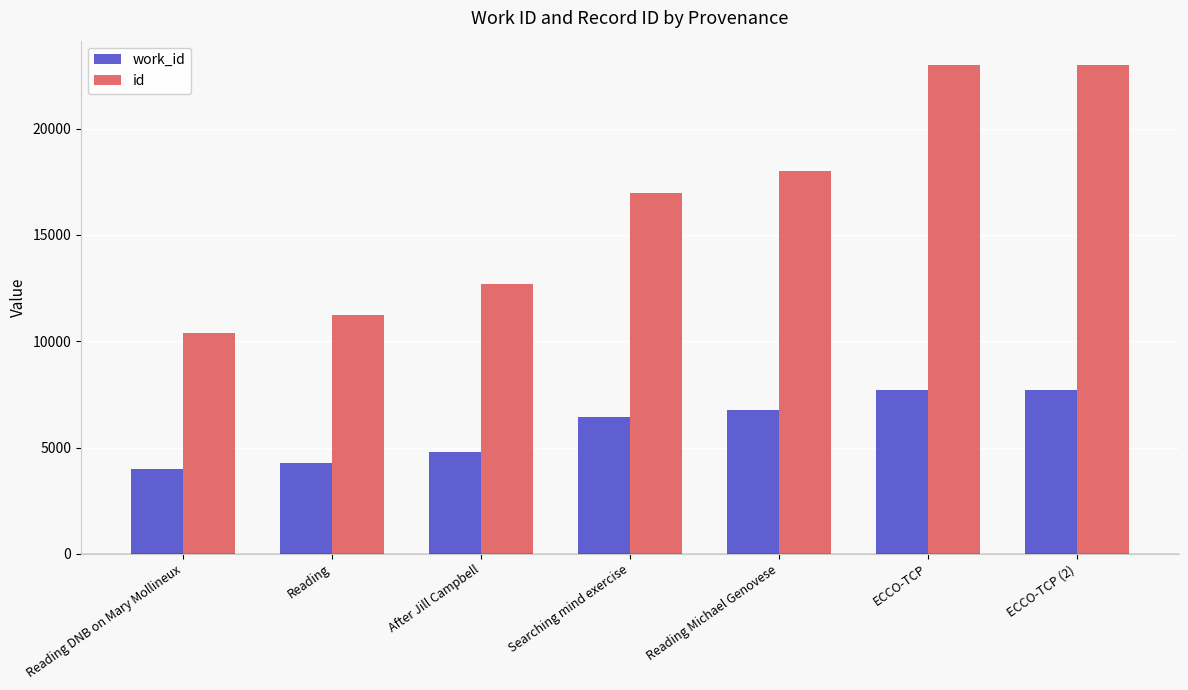

What are all the series names shown in the legend?

work_id, id